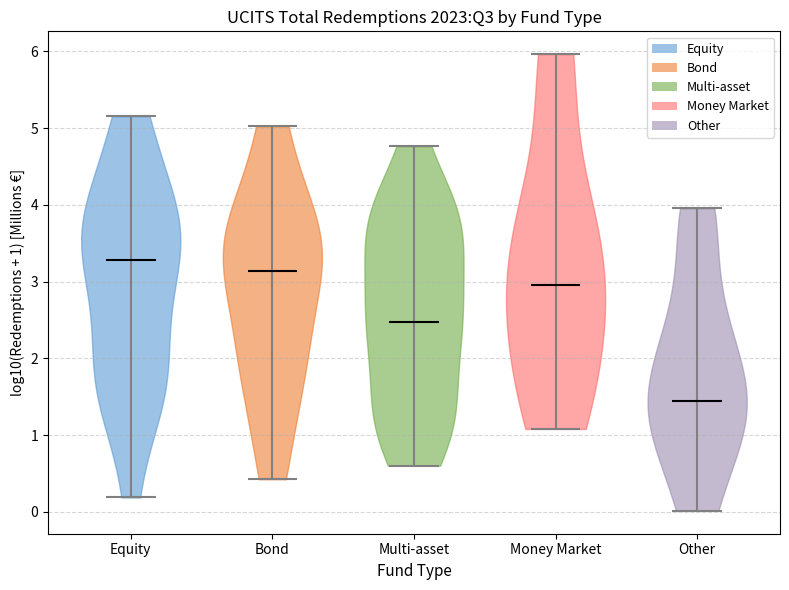

Reading left to right, read every violin against the y-axis: where its median line is, and the lowest and highest points it reaches. The values are not printed on the chart, so give them approximately, as read against the axis.

Equity: median line 3.3, lowest point 0.2, highest point 5.2
Bond: median line 3.1, lowest point 0.4, highest point 5.0
Multi-asset: median line 2.5, lowest point 0.6, highest point 4.8
Money Market: median line 3.0, lowest point 1.1, highest point 6.0
Other: median line 1.4, lowest point 0.0, highest point 4.0